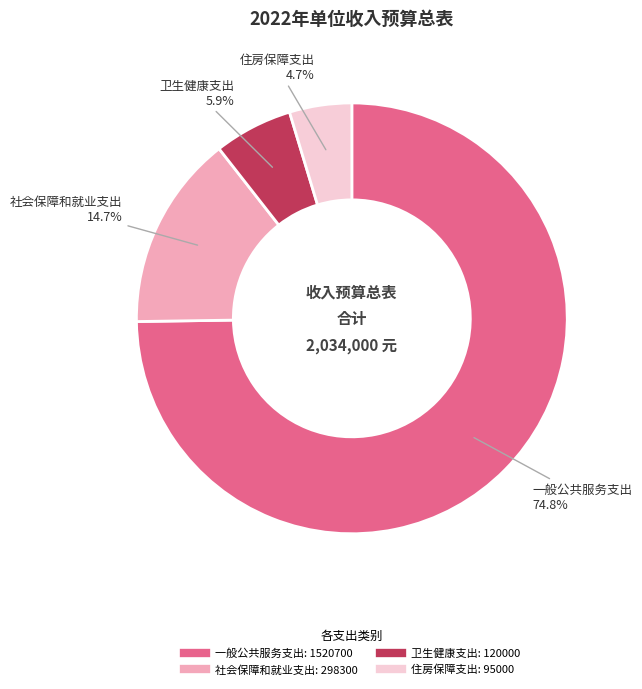

Which category has the biggest portion of the pie?

一般公共服务支出